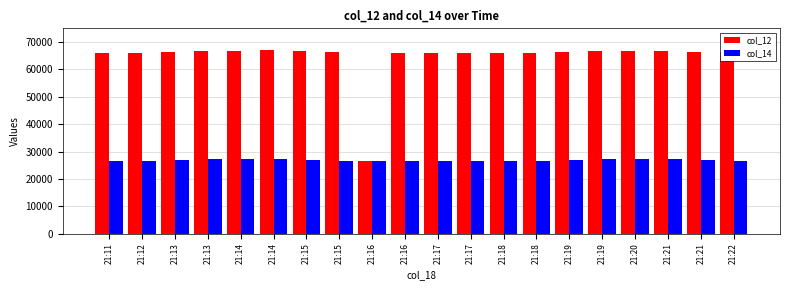

How many distinct data groups are displayed?

2